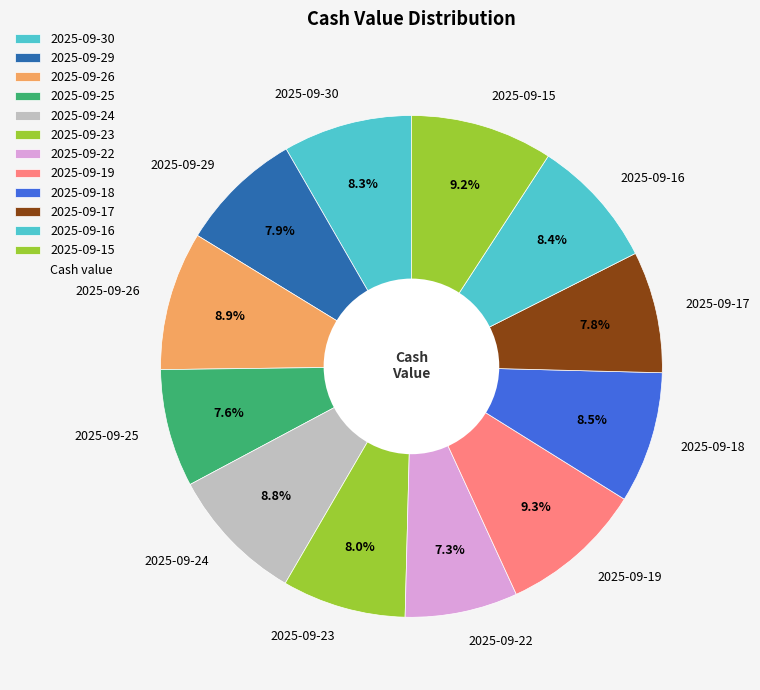

What portion of the pie excludes 2025-09-30?

91.7%